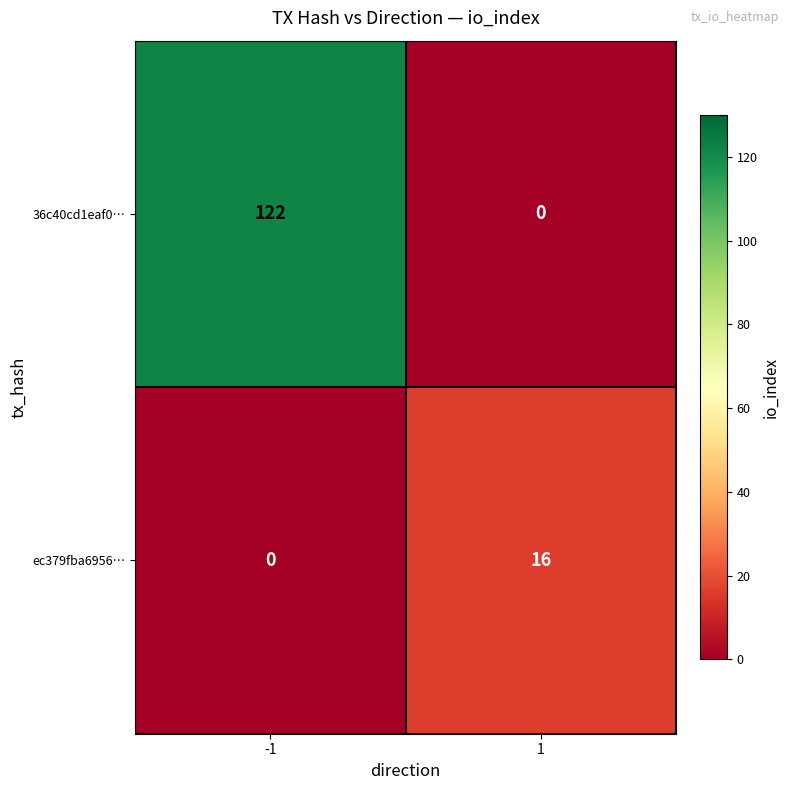

Is it true that 36c40cd1eaf0… equals 122 at -1?

True